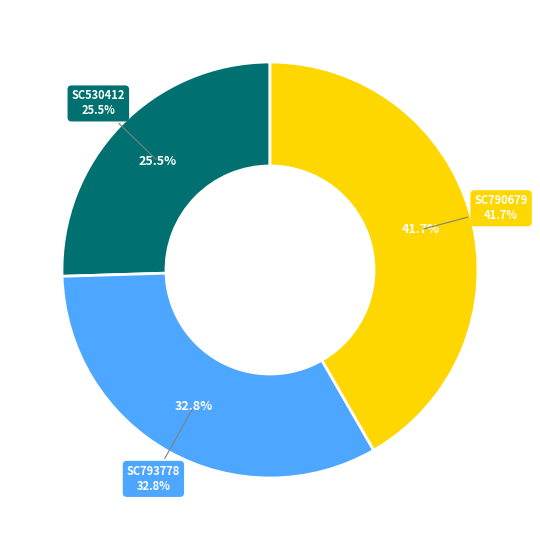

What portion of the pie excludes SC530412?

74.5%